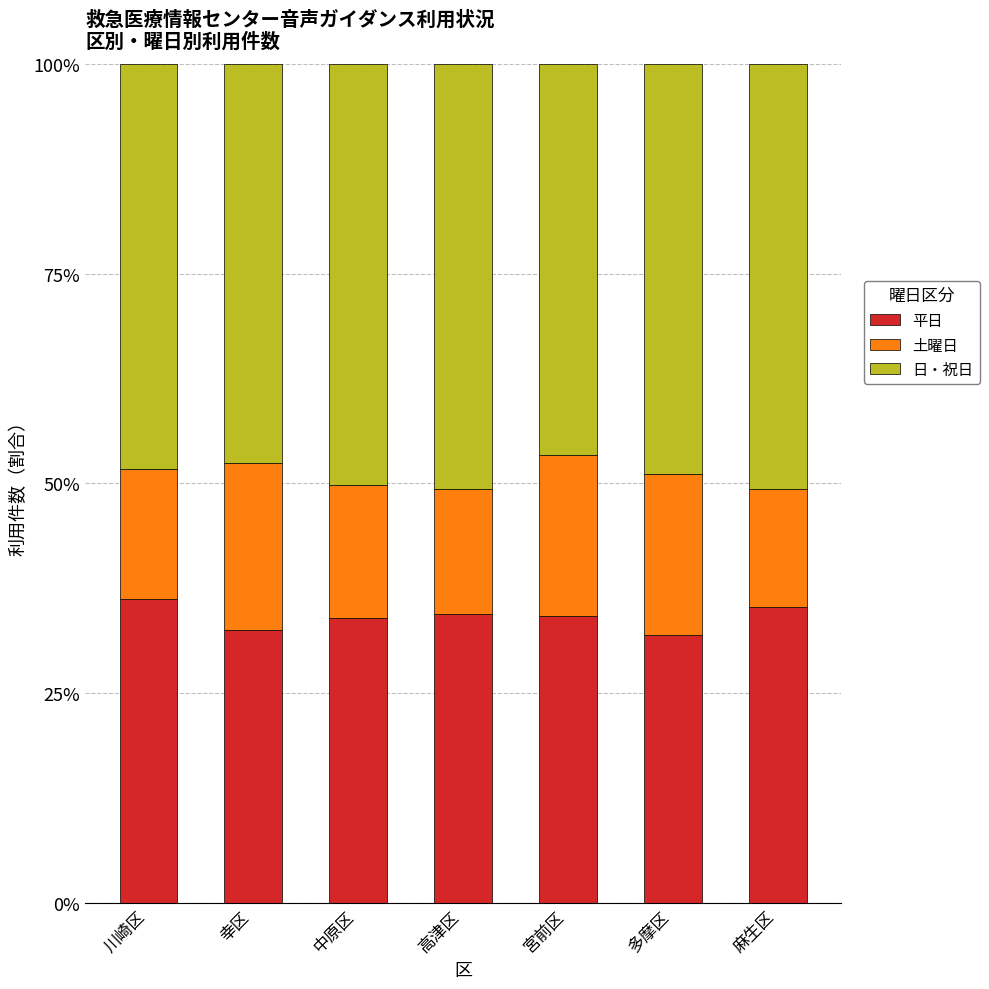

Between 高津区 and 麻生区, which series saw the biggest shift?

土曜日